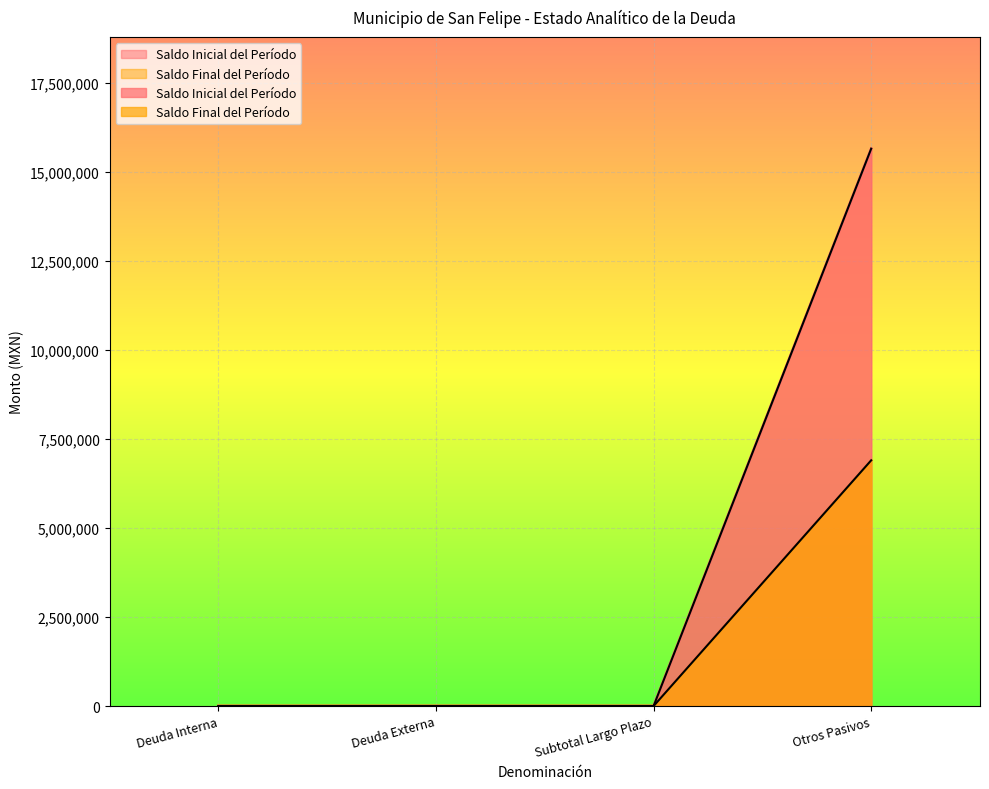

True or false: Saldo Final del Período and Saldo Inicial del Período cross at least once.

False